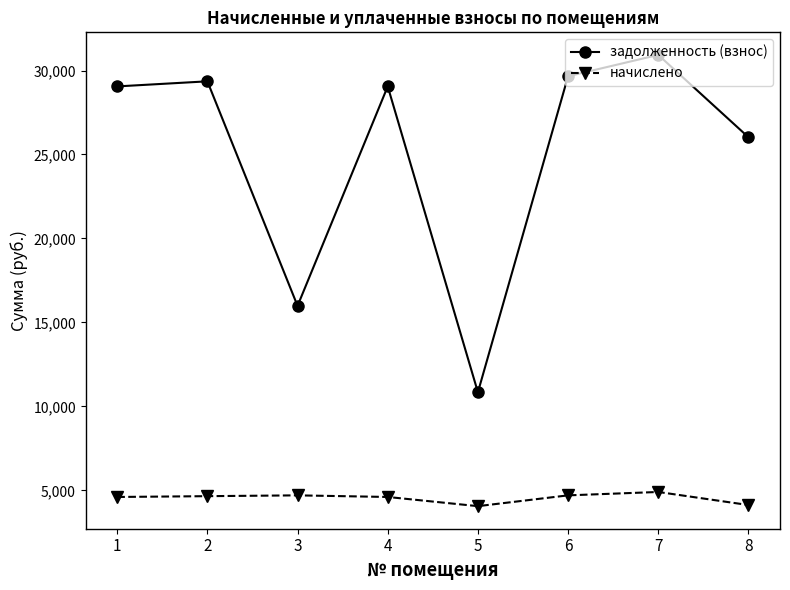

True or false: начислено and задолженность (взнос) cross at least once.

False